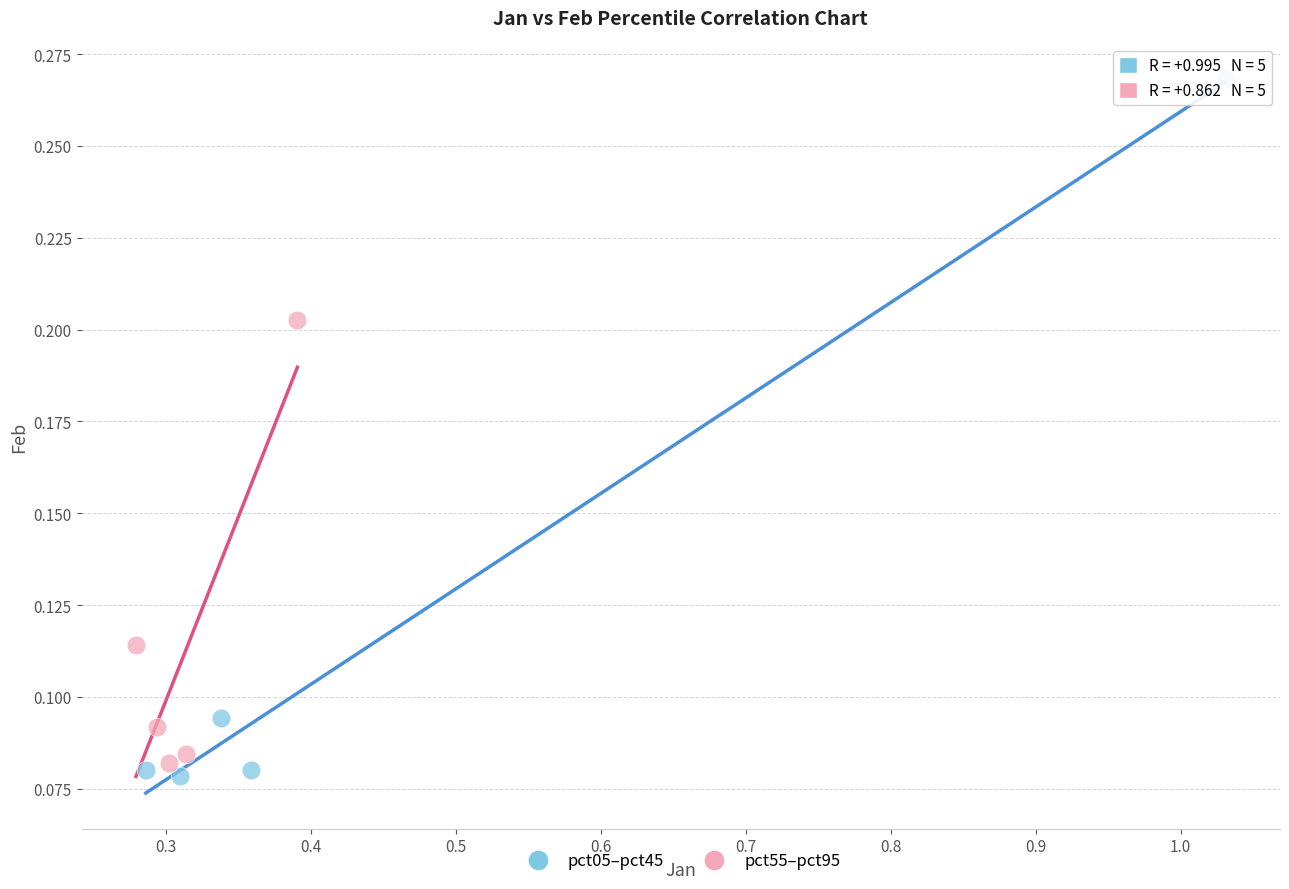

Which series contains the lowest Y value?

pct05–pct45